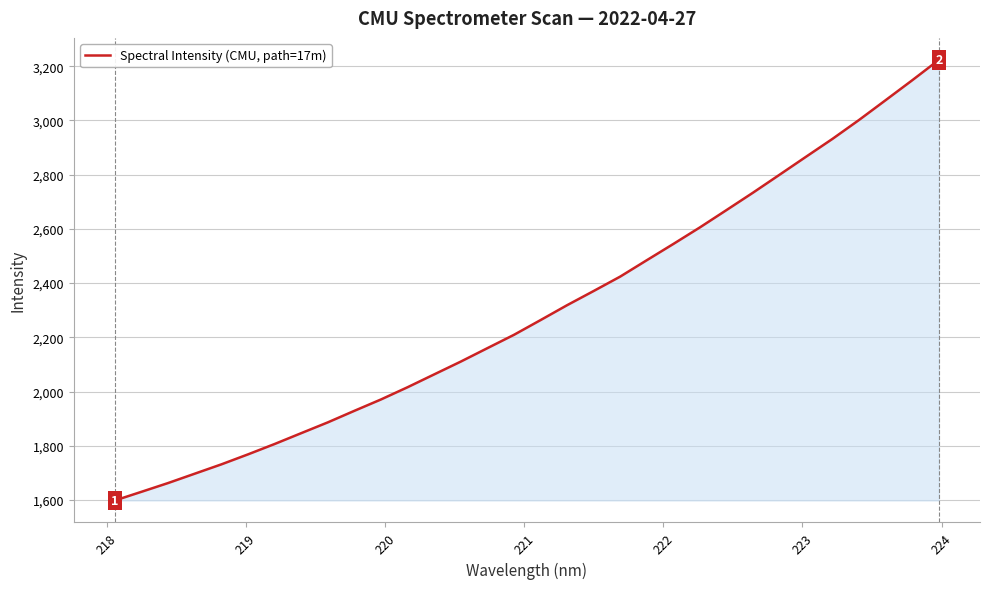

What is the minimum value shown in the chart?

1598.6